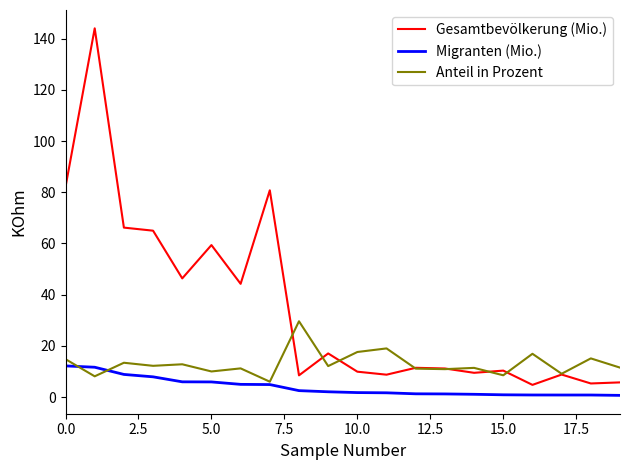

What is the maximum value shown in the chart?

144.0